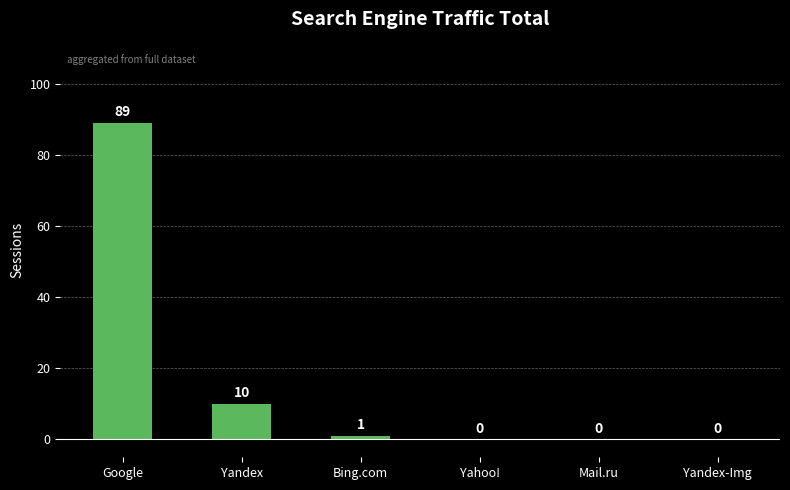

What is the sum of all values?

100